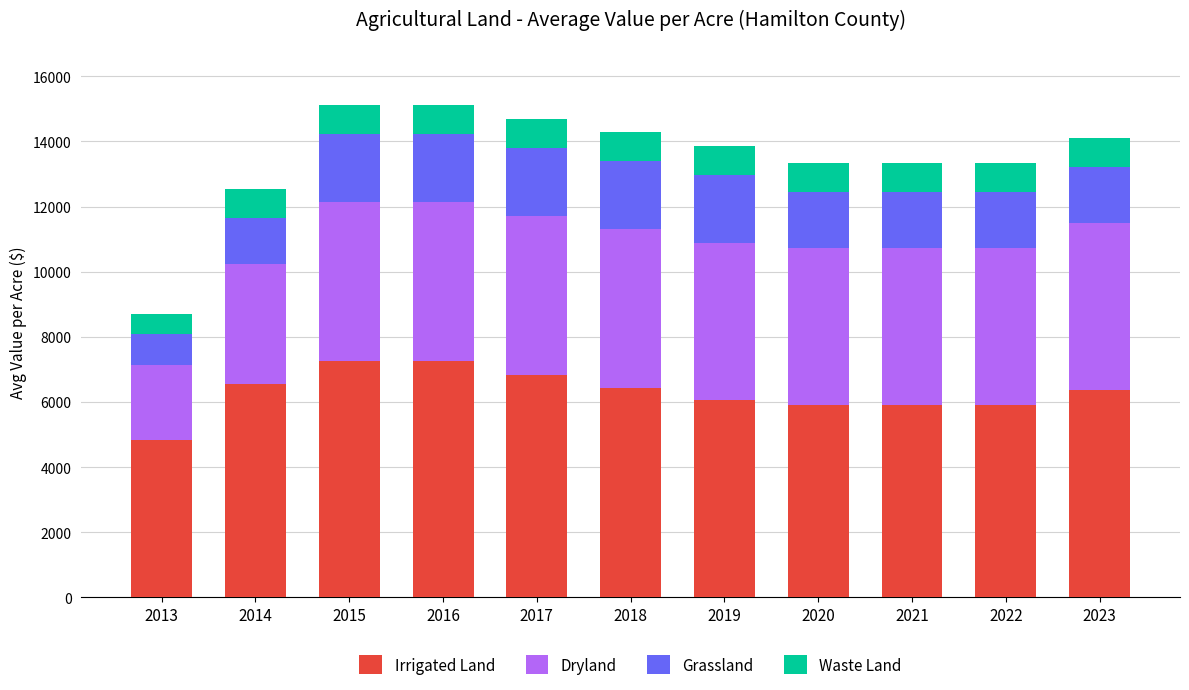

What is the difference between the second highest and second lowest values in the Irrigated Land series?

1348.5